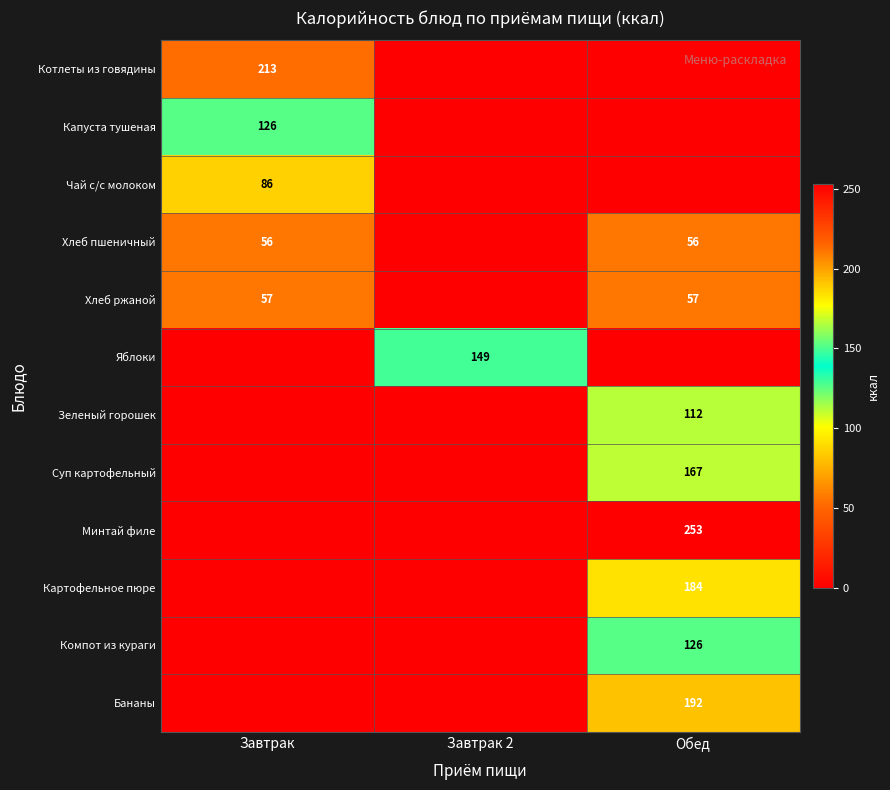

Is the value of Зеленый горошек at Обед greater than the value of Яблоки at Завтрак 2?

No